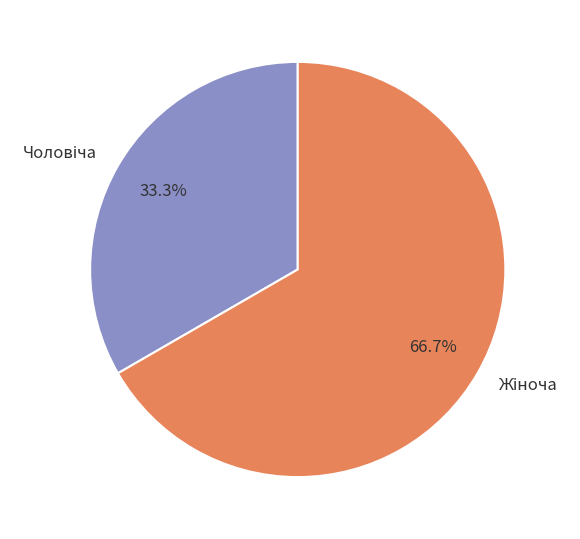

Does any single category account for the majority?

Yes